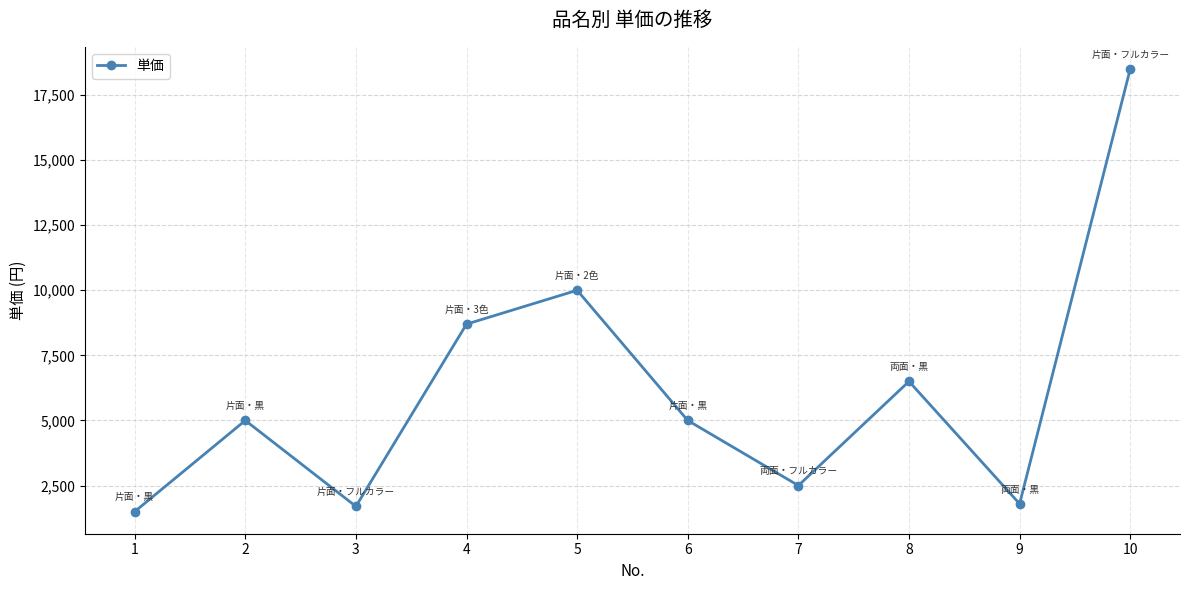

Which category has the highest value across all series?

10